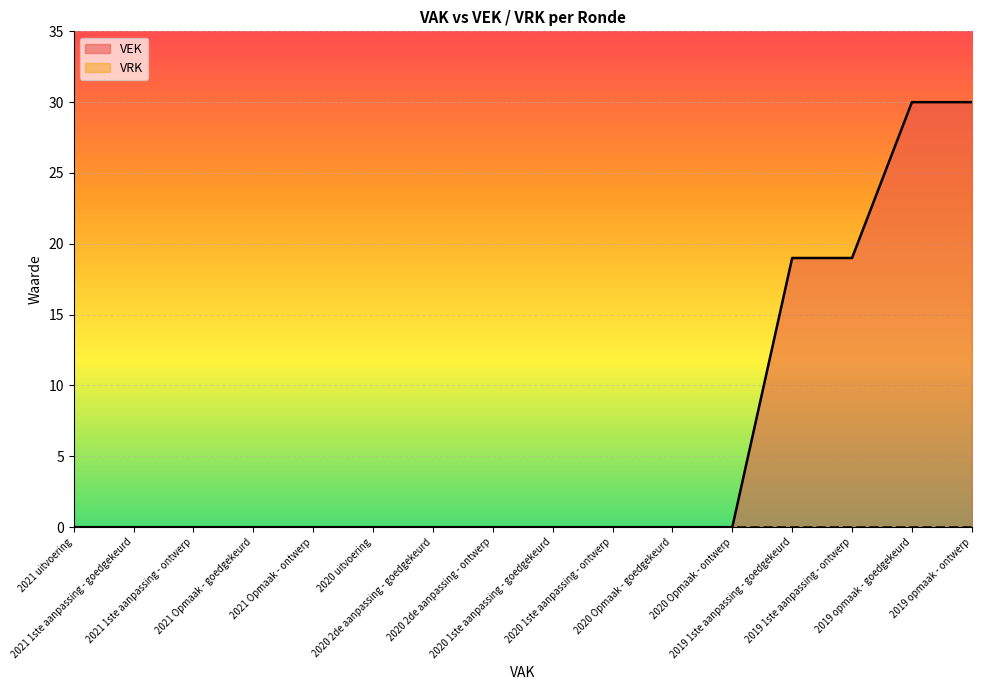

What is the label of the 4th point from the left?

2021 Opmaak - goedgekeurd